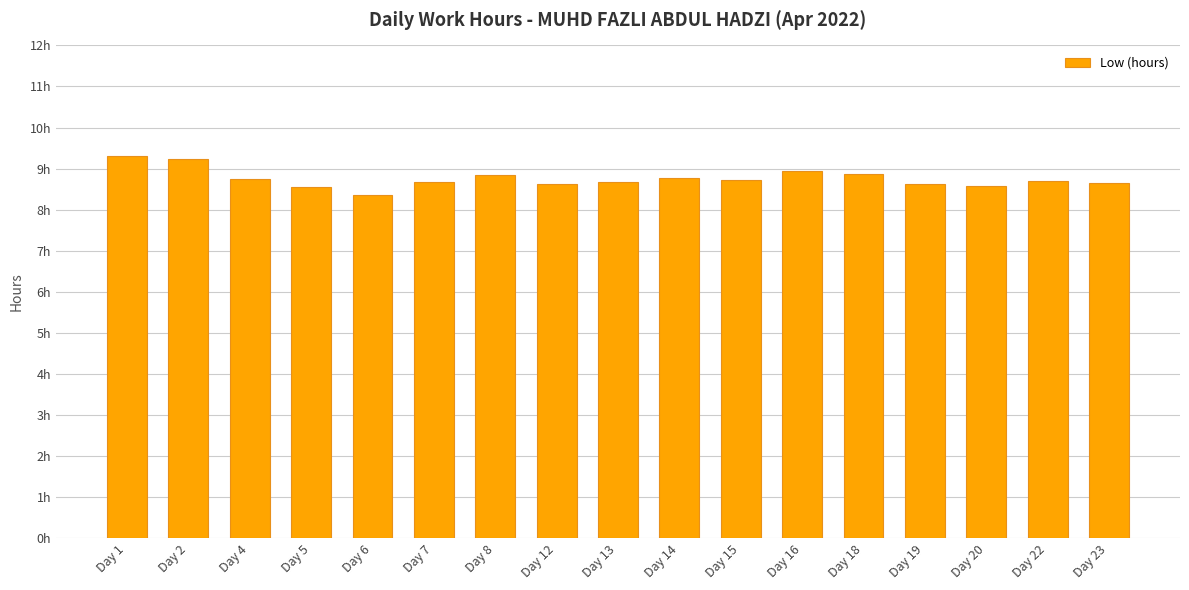

Which has a higher value, Day 20 or Day 7?

Day 7